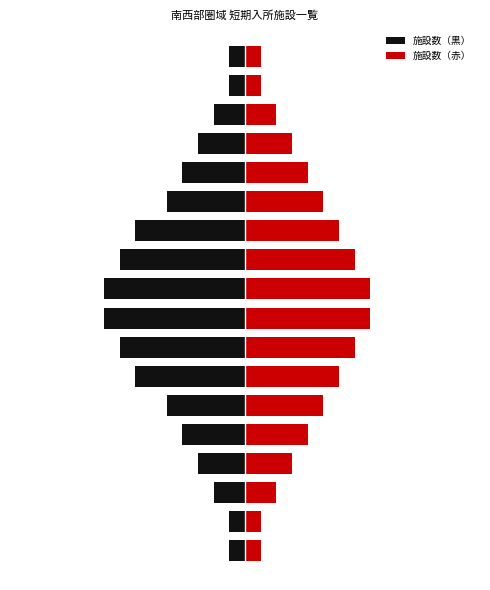

What are all the series names shown in the legend?

施設数（黒）, 施設数（赤）